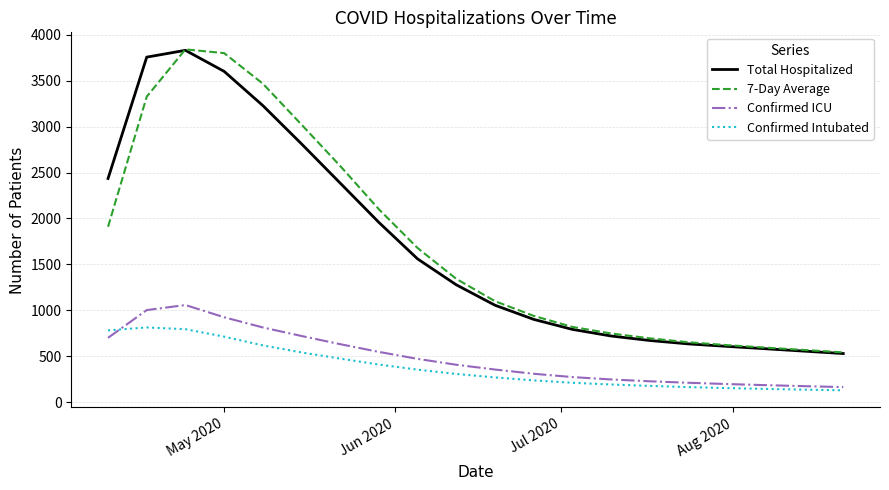

What is the greatest value displayed?

3840.3